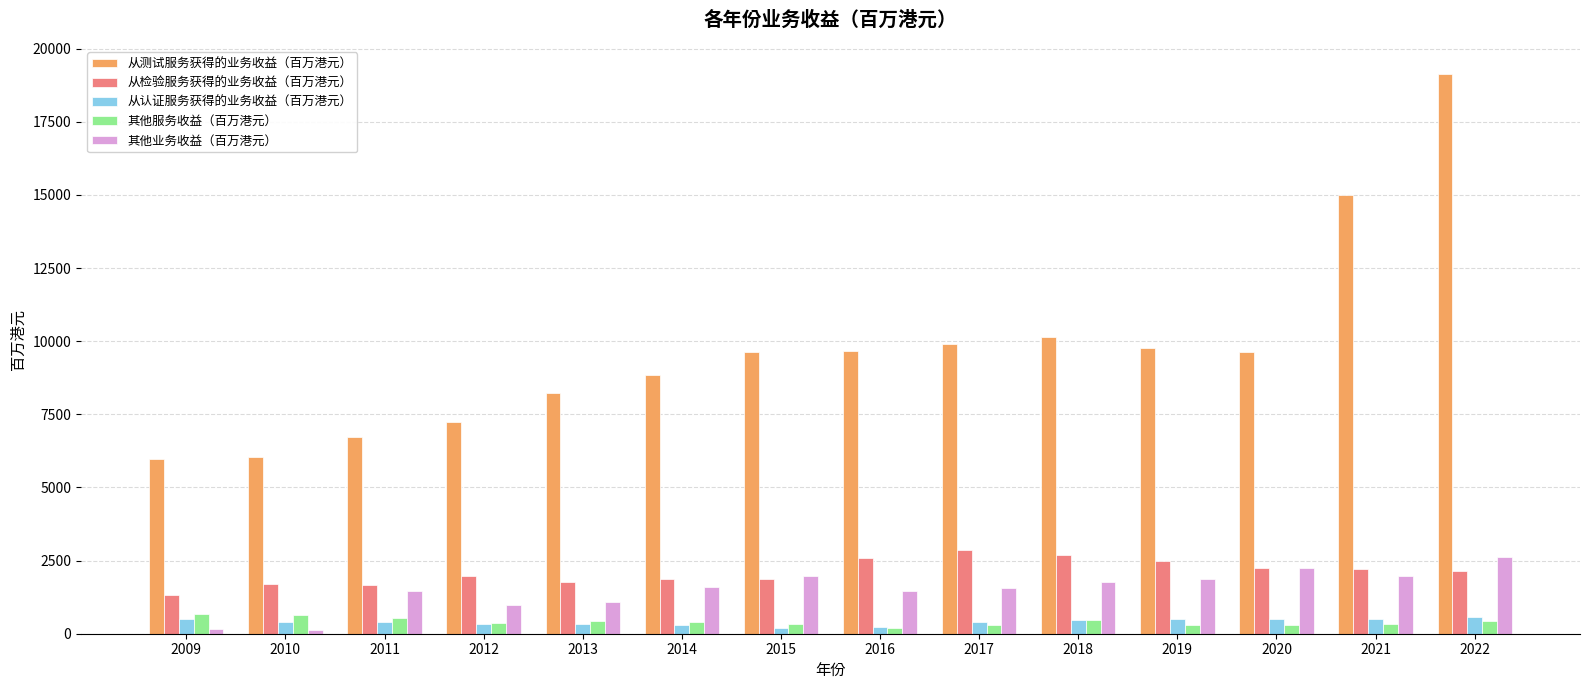

The 从测试服务获得的业务收益（百万港元） series shows 4190 at 2021. True or false?

False